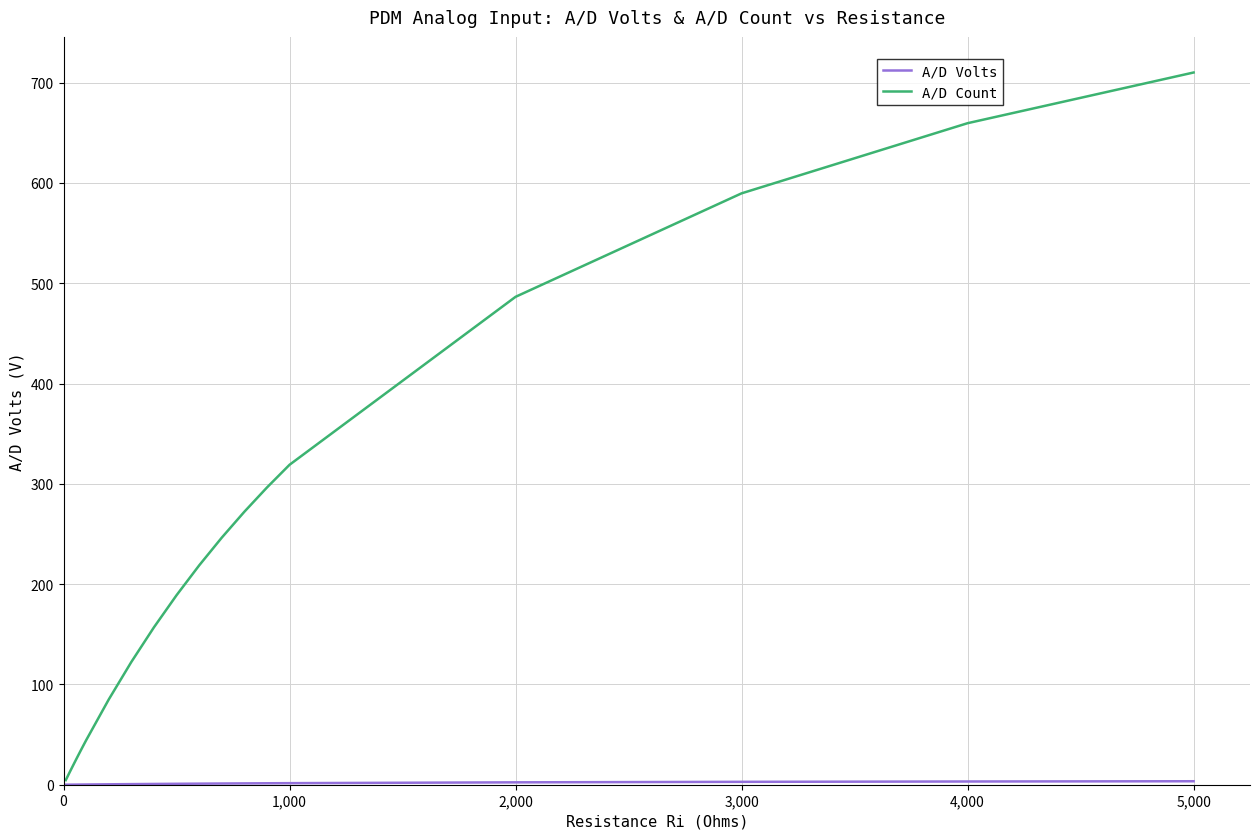

What is the greatest value displayed?

710.1